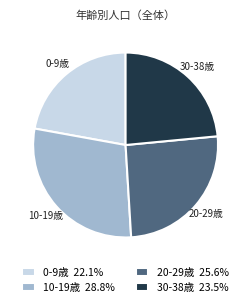

Combined, do 20-29歳 25.6% and 0-9歳 22.1% account for over 50%?

No